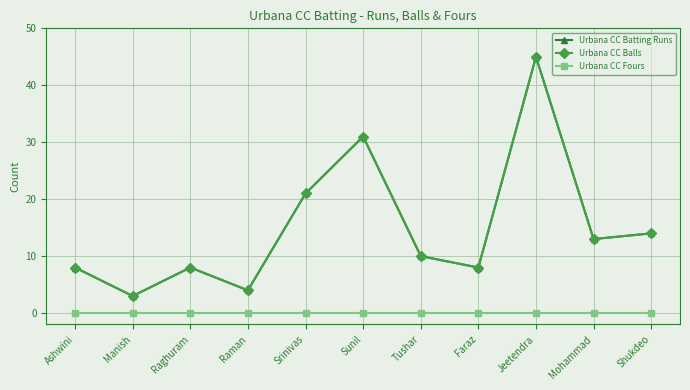

Between Faraz and Srinivas, which is larger?

Srinivas